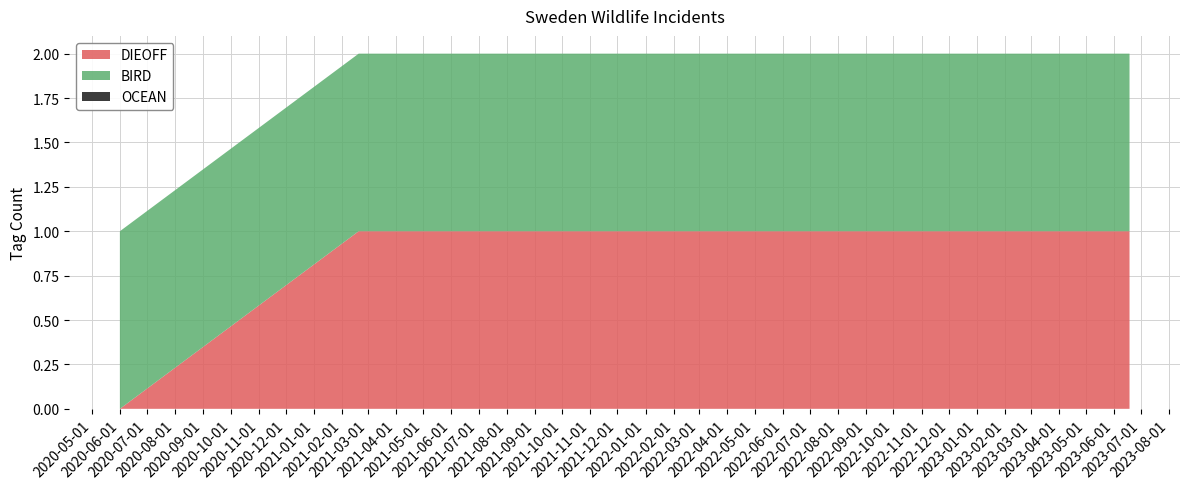

Reading left to right, list all the values displayed in this chart.

DIEOFF: 0	1	1	1	1
BIRD: 1	1	1	1	1
OCEAN: 0	0	0	0	0